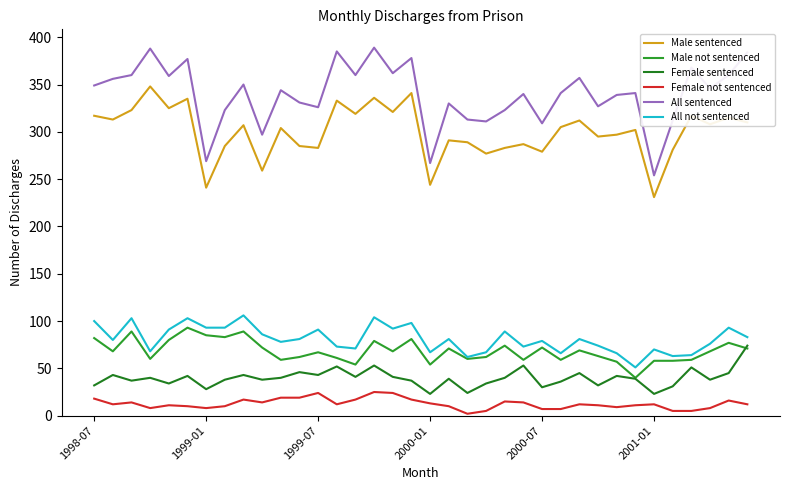

Count the number of data series in this chart.

6